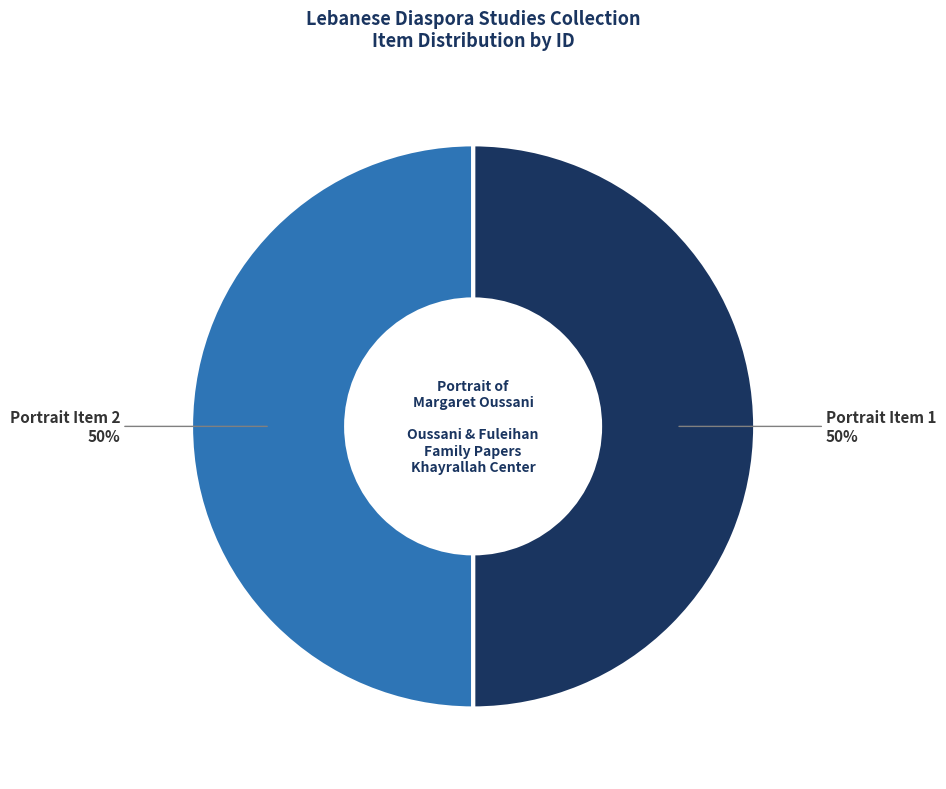

Do Portrait Item 2 and Portrait Item 1 together represent more than half of the pie?

Yes